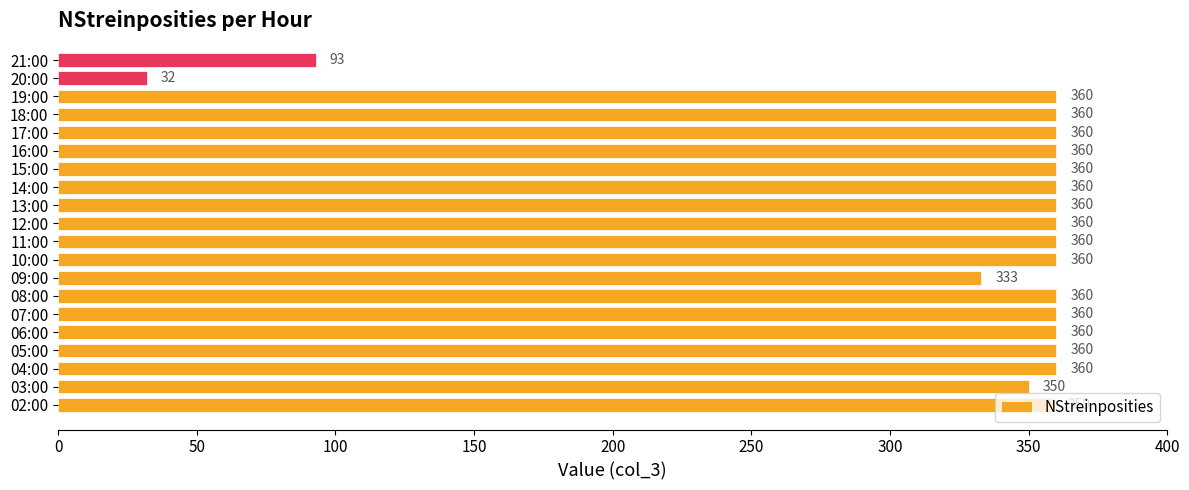

True or false: the data shows 635 at 15:00.

False